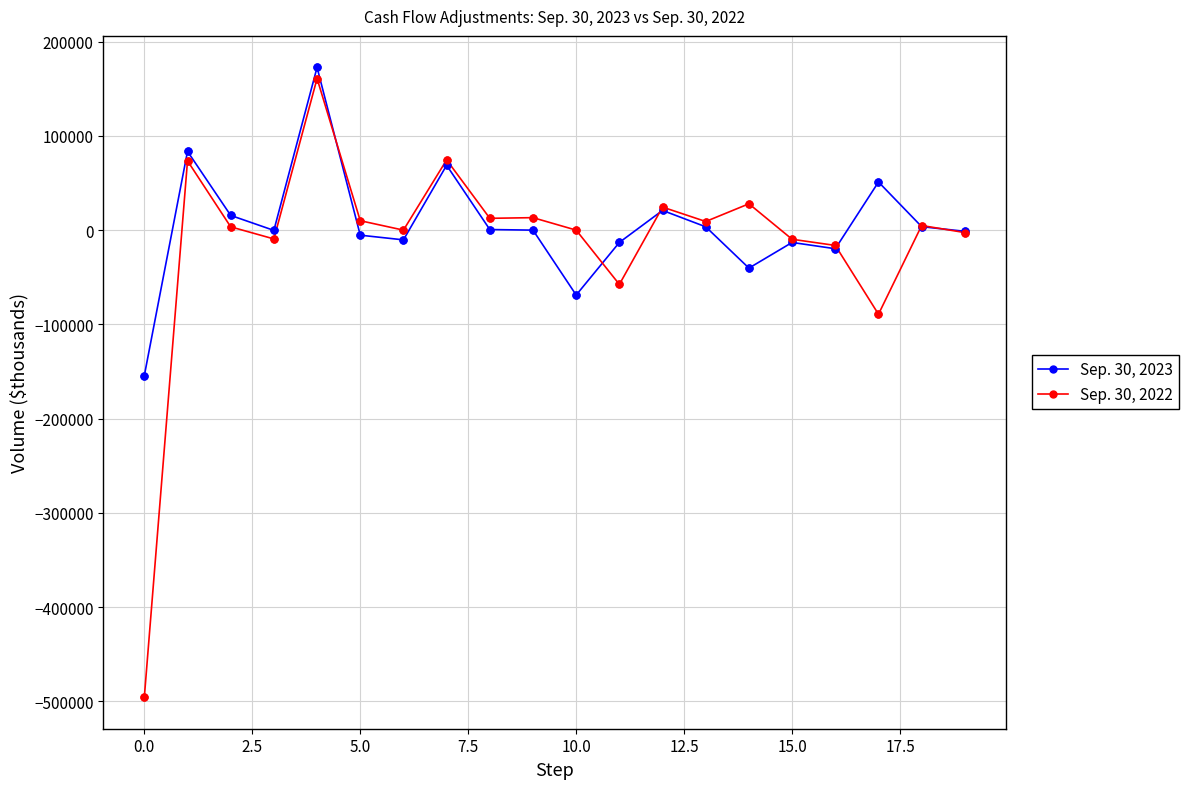

Which series has the widest spread of values?

Sep. 30, 2022